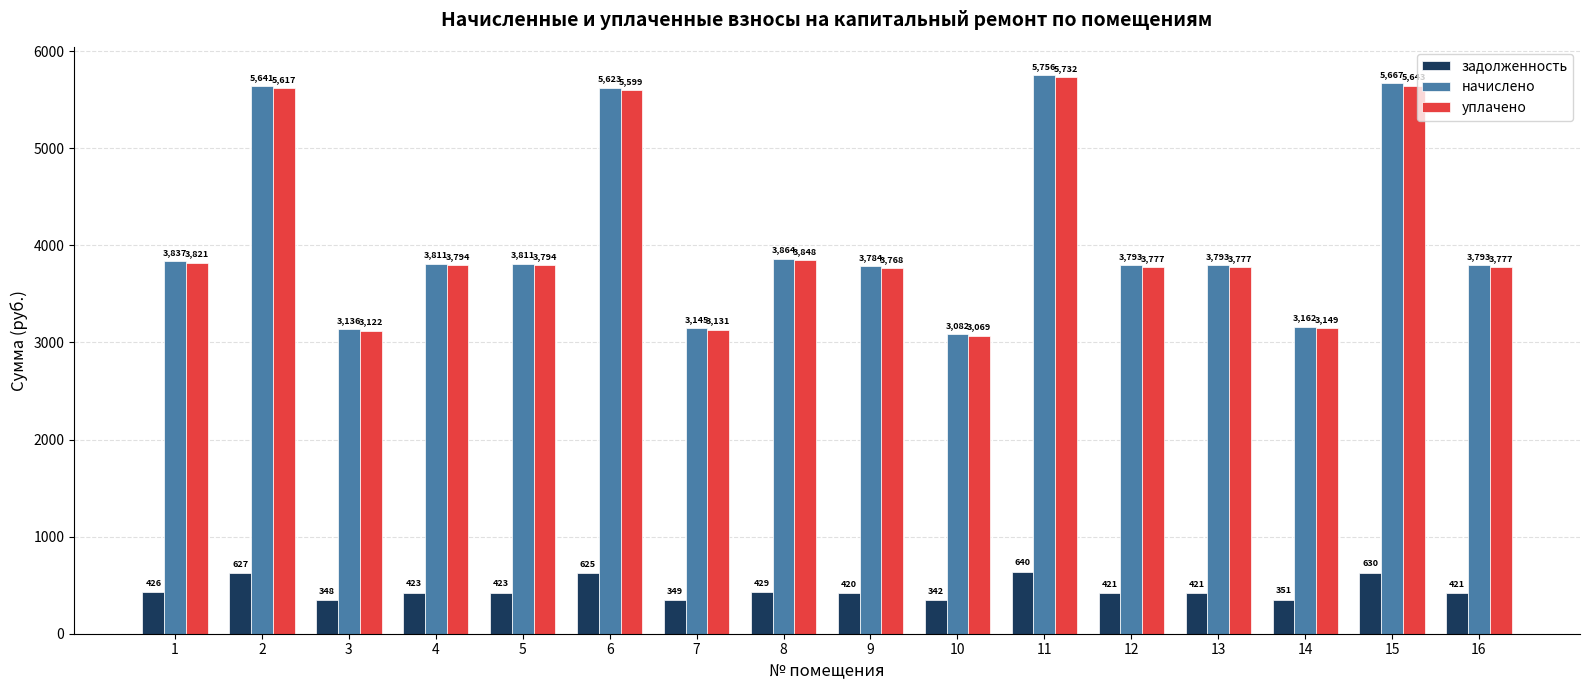

Rank the series by their maximum value, from highest to lowest.

начислено, уплачено, задолженность